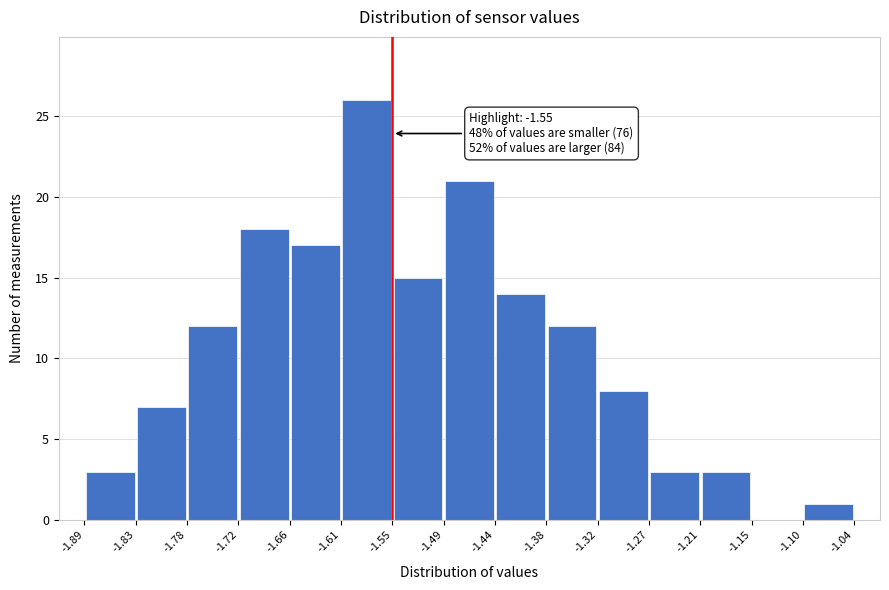

Which range on the x-axis has the tallest bar?

-1.61 to -1.55